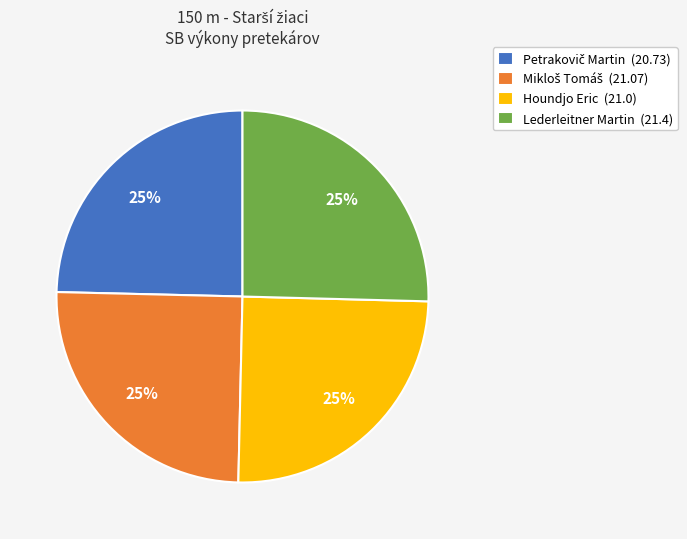

To the nearest percent, what is the average slice percentage?

25%